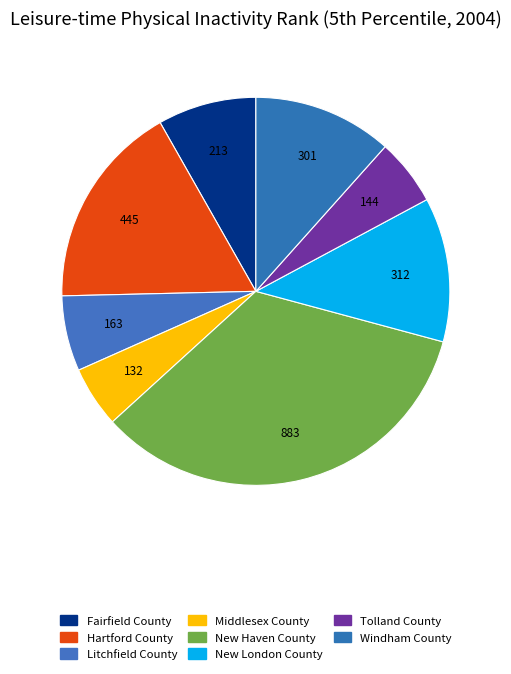

How many slices are in this pie chart?

8